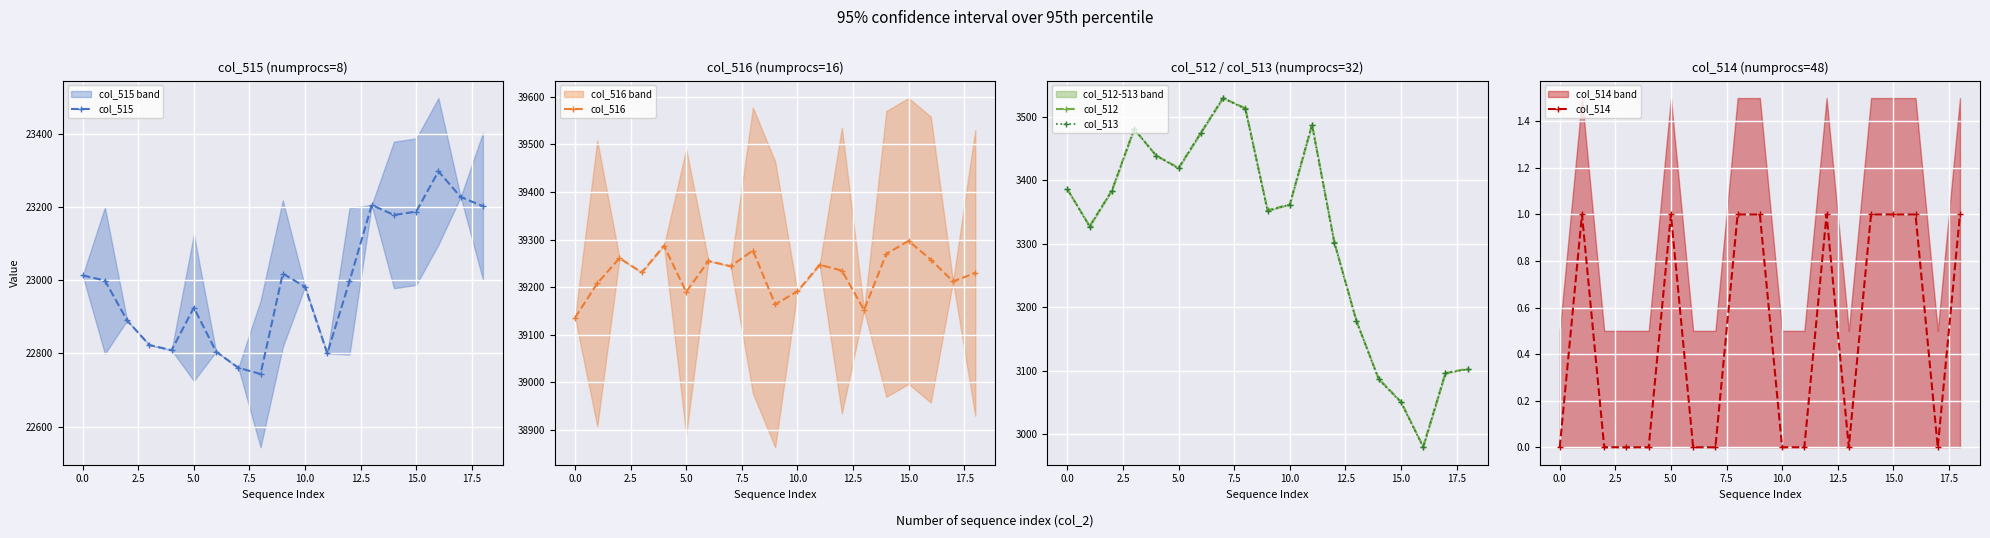

In col_515, how many points are lower than both neighbors (excluding endpoints)?

4